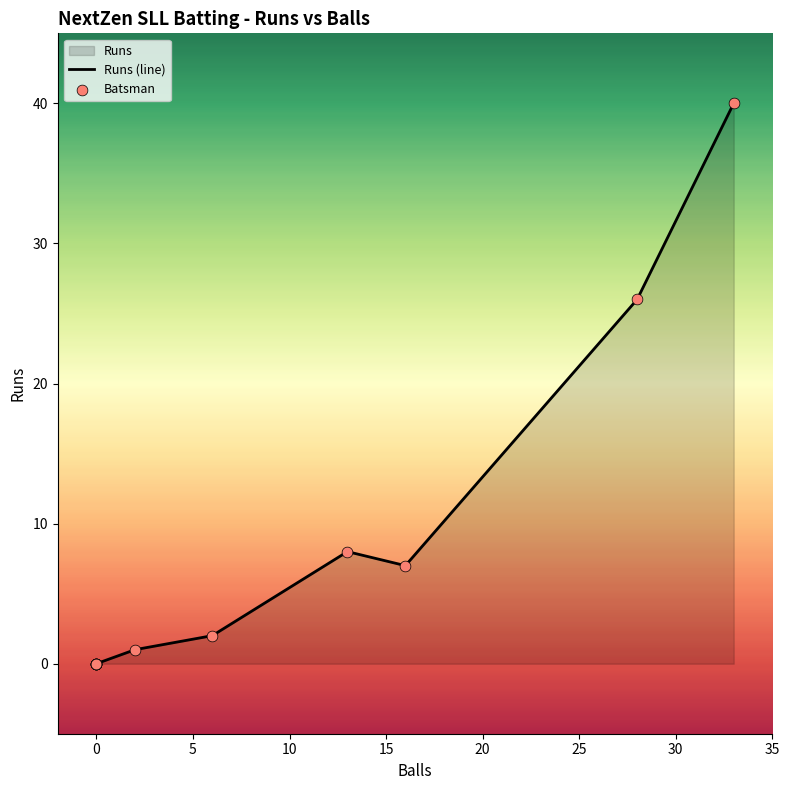

Which series reaches the maximum Y coordinate?

Runs (line)